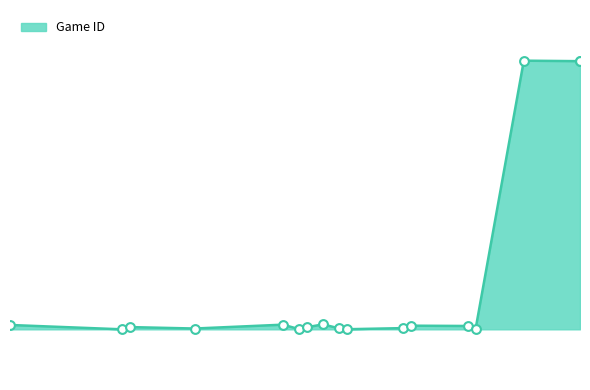

What is the change in value from 5/26/22 to 6/14/22?

-7